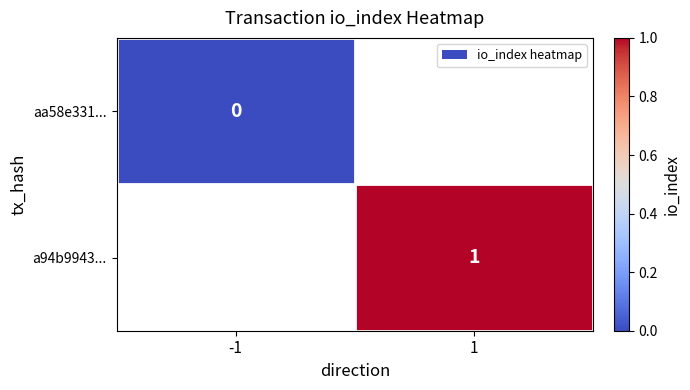

True or false: a94b9943... has a value of 2 at 1.

False